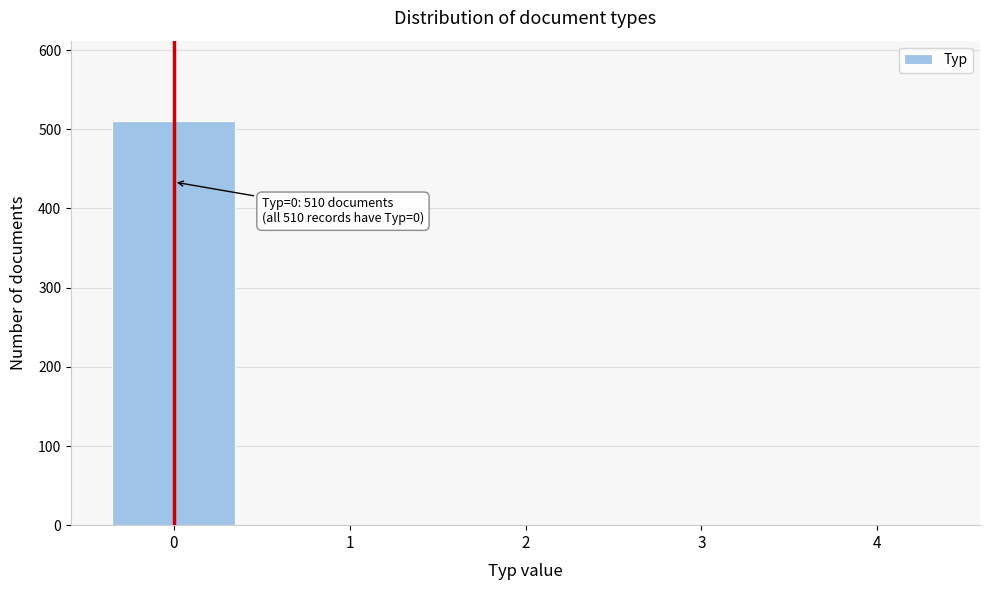

Reading left to right, what are all the values shown in this chart?

0=510	1=0	2=0	3=0	4=0